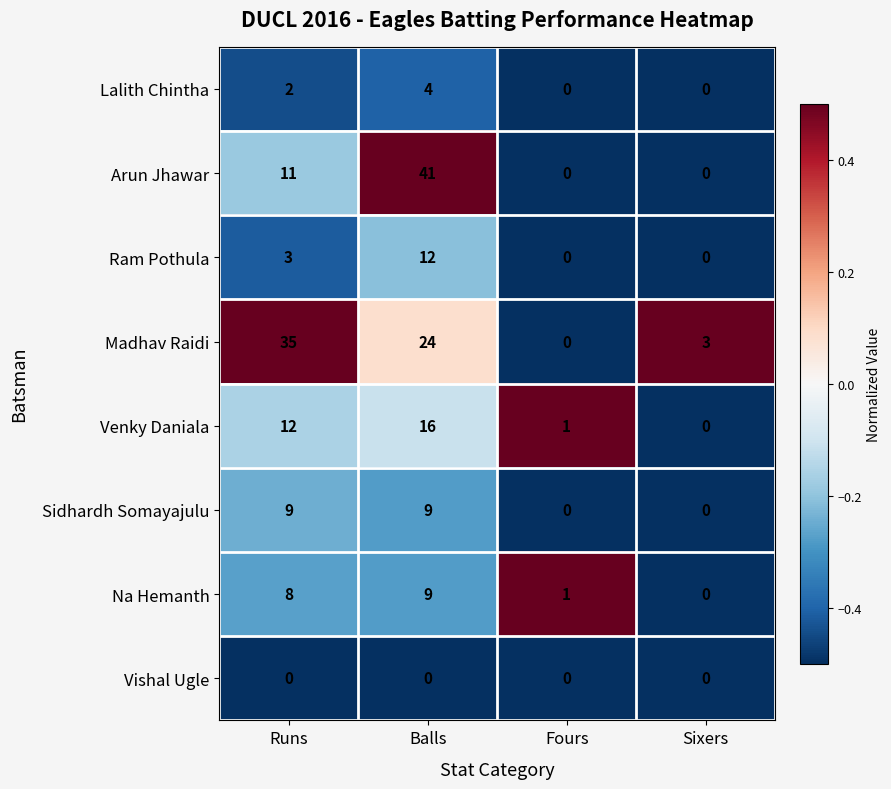

Count the Lalith Chintha values in the range 0 to 4.

4